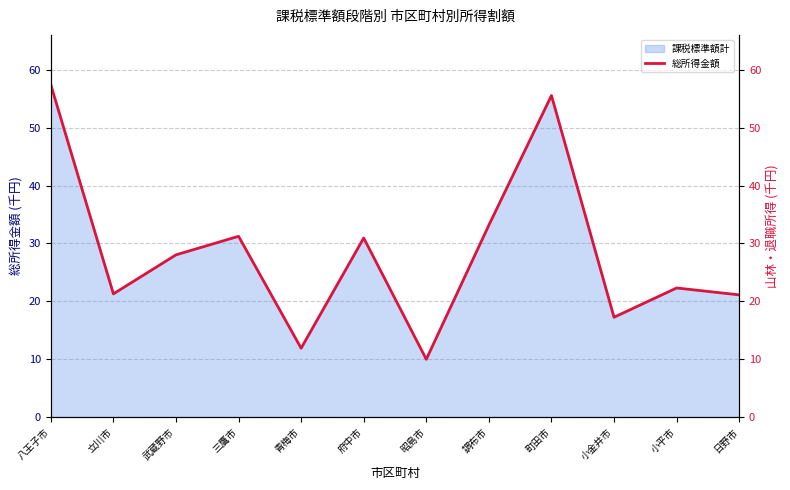

What is the value of the 11th point from the left?

22.3